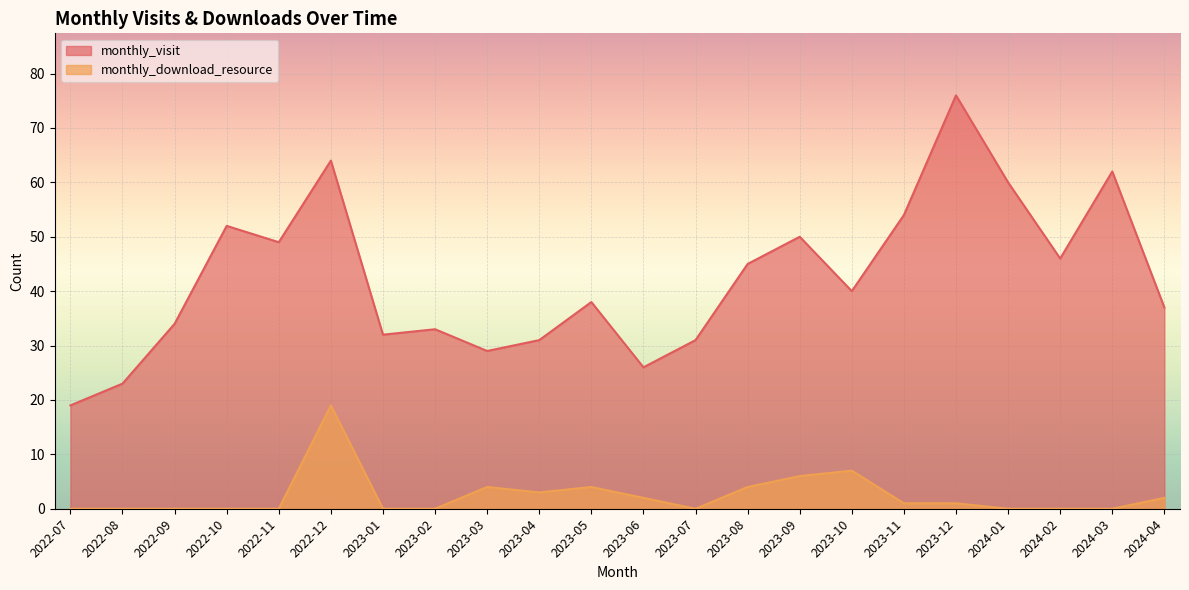

What is the average value of the monthly_visit series?

42